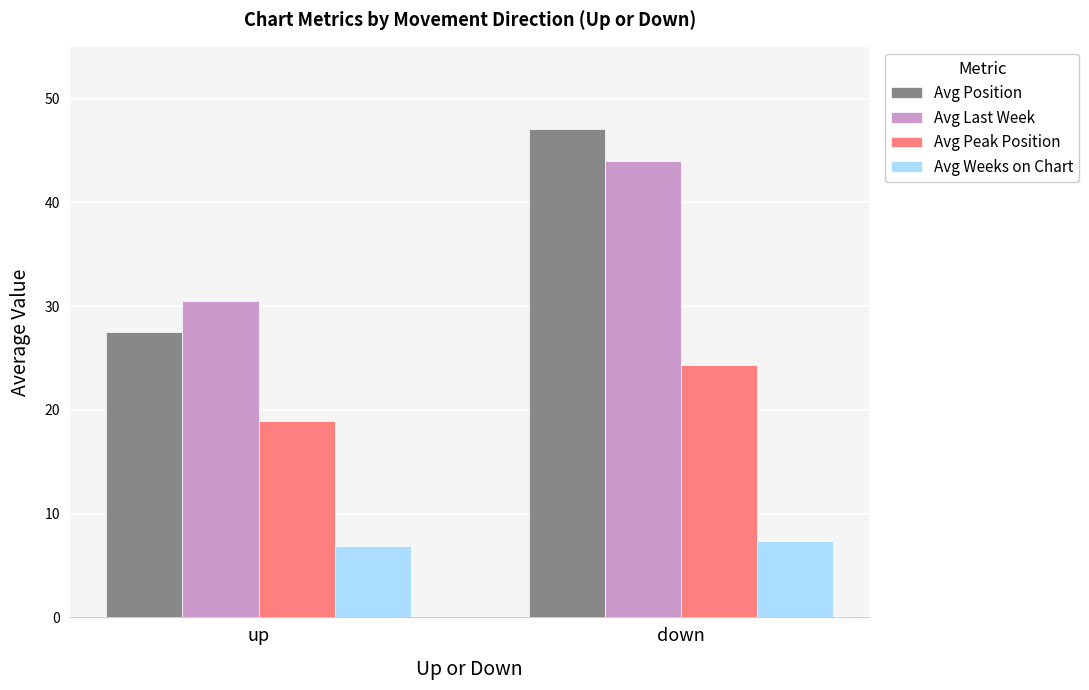

Reading right to left, what are all the values shown in this chart?

Avg Position: down=47.0	up=27.5
Avg Last Week: down=44.0	up=30.5
Avg Peak Position: down=24.3	up=19.0
Avg Weeks on Chart: down=7.3	up=6.9